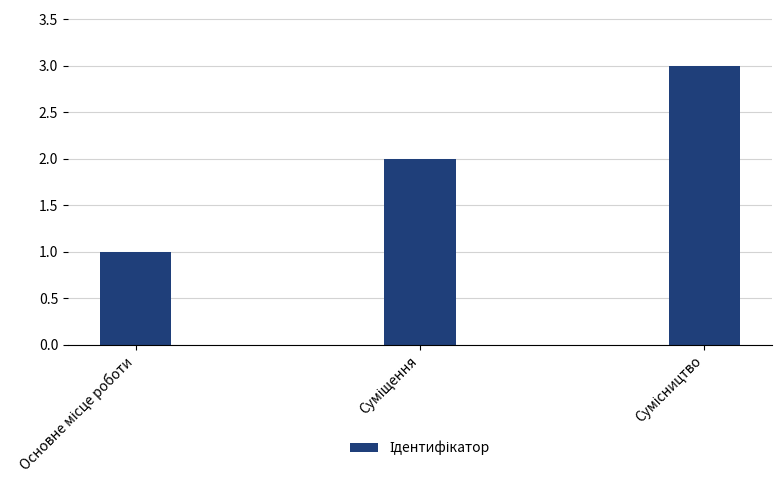

What is the value of the 3rd bar from the left?

3